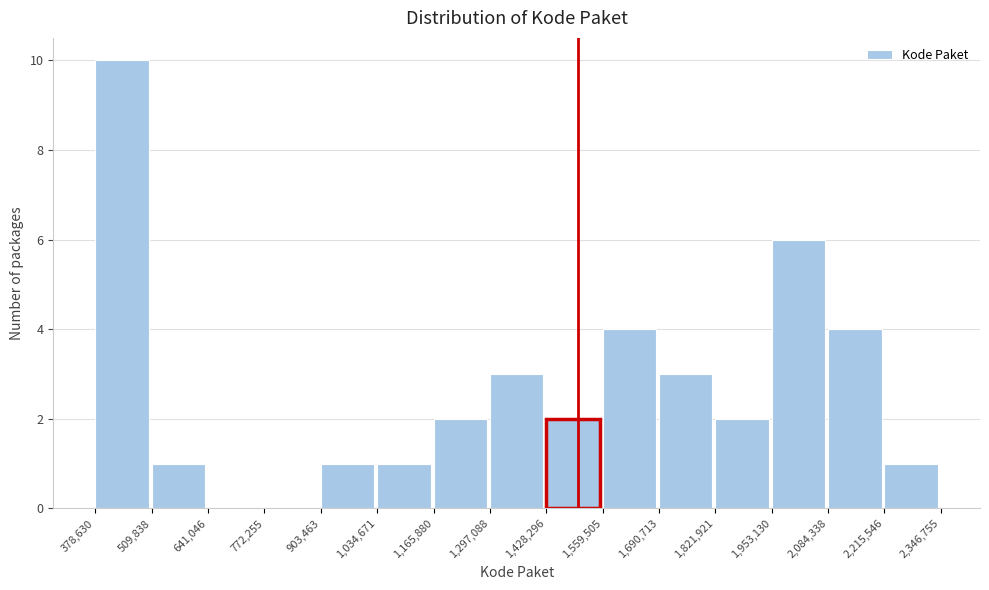

Reading left to right, list every bar in this chart as the range it spans on the x-axis followed by its height. The values are not printed on the chart, so give them approximately, as read against the axis.

378,630 to 509,838: 10
509,838 to 641,046: 1
641,046 to 772,255: 0
772,255 to 903,463: 0
903,463 to 1,034,671: 1
1,034,671 to 1,165,880: 1
1,165,880 to 1,297,088: 2
1,297,088 to 1,428,296: 3
1,428,296 to 1,559,505: 2
1,559,505 to 1,690,713: 4
1,690,713 to 1,821,921: 3
1,821,921 to 1,953,130: 2
1,953,130 to 2,084,338: 6
2,084,338 to 2,215,546: 4
2,215,546 to 2,346,755: 1